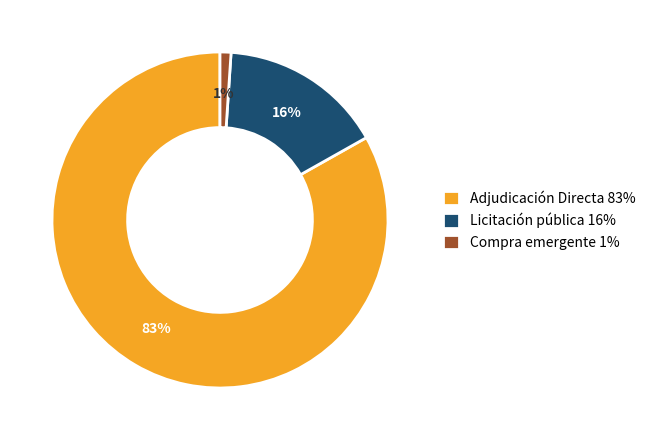

Do Adjudicación Directa 83% and Licitación pública 16% together represent more than half of the pie?

Yes